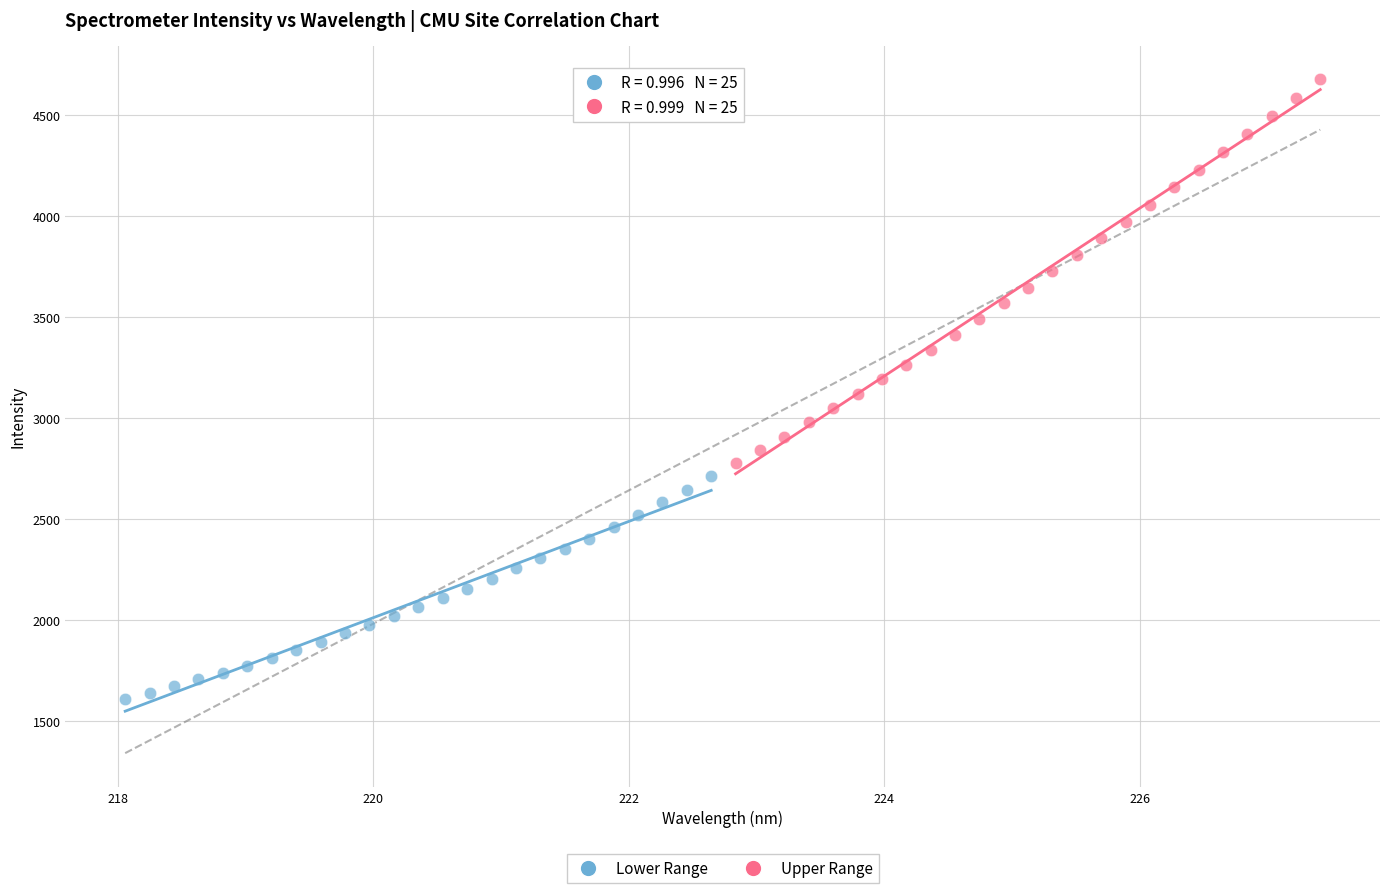

Which series reaches the maximum Y coordinate?

Upper Range